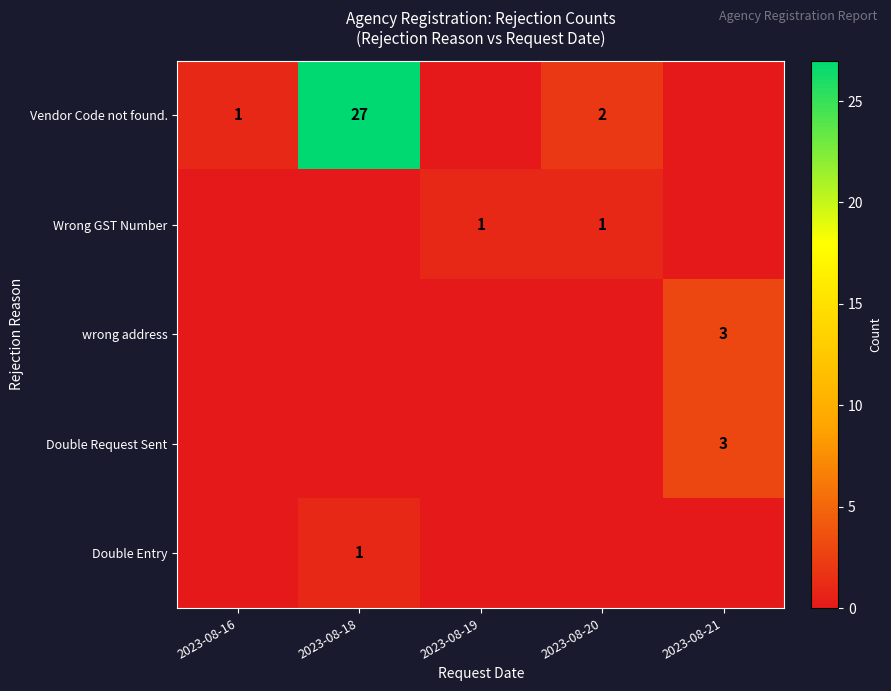

The wrong address series shows 4 at 2023-08-21. True or false?

False